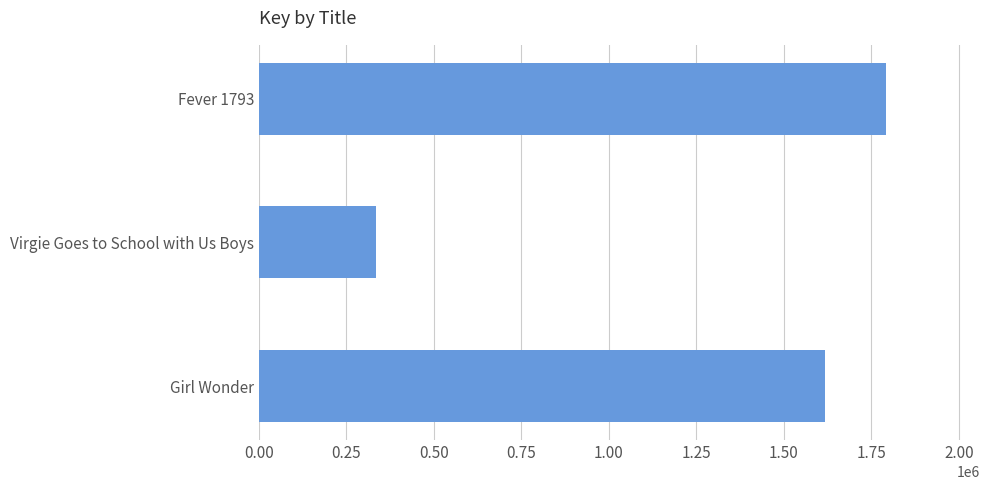

Which category has the highest value across all series?

Fever 1793